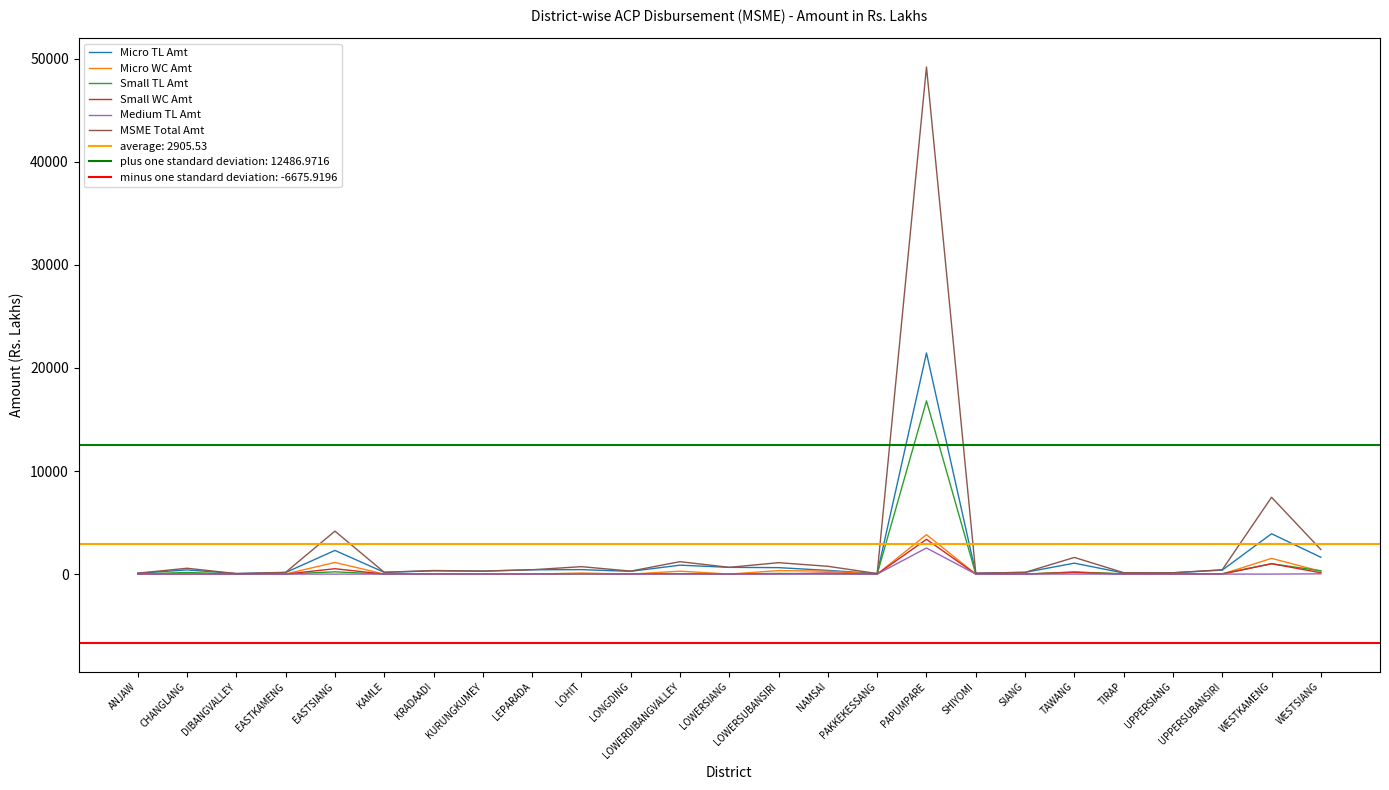

Reading left to right, transcribe all the data shown in this chart.

Micro TL Amt: ANJAW=82.2	CHANGLANG=404.8	DIBANGVALLEY=49.7	EASTKAMENG=152.0	EASTSIANG=2296.3	KAMLE=173.2	KRADAADI=312.8	KURUNGKUMEY=285.3	LEPARADA=418.7	LOHIT=433.6	LONGDING=266.8	LOWERDIBANGVALLEY=865.4	LOWERSIANG=653.8	LOWERSUBANSIRI=625.6	NAMSAI=356.8	PAKKEKESSANG=50.9	PAPUMPARE=21450.4	SHIYOMI=86.8	SIANG=167.4	TAWANG=1060.7	TIRAP=104.1	UPPERSIANG=128.2	UPPERSUBANSIRI=385.0	WESTKAMENG=3913.9	WESTSIANG=1634.2
Micro WC Amt: ANJAW=0.0	CHANGLANG=2.0	DIBANGVALLEY=0.0	EASTKAMENG=12.0	EASTSIANG=1129.4	KAMLE=0.0	KRADAADI=35.4	KURUNGKUMEY=0.0	LEPARADA=3.0	LOHIT=102.3	LONGDING=0.0	LOWERDIBANGVALLEY=281.8	LOWERSIANG=0.0	LOWERSUBANSIRI=339.2	NAMSAI=280.6	PAKKEKESSANG=0.0	PAPUMPARE=3828.6	SHIYOMI=0.0	SIANG=0.0	TAWANG=206.8	TIRAP=0.0	UPPERSIANG=0.0	UPPERSUBANSIRI=0.0	WESTKAMENG=1525.6	WESTSIANG=270.1
Small TL Amt: ANJAW=4.8	CHANGLANG=160.2	DIBANGVALLEY=0.0	EASTKAMENG=6.0	EASTSIANG=220.1	KAMLE=0.0	KRADAADI=0.0	KURUNGKUMEY=0.0	LEPARADA=0.0	LOHIT=8.9	LONGDING=23.9	LOWERDIBANGVALLEY=17.2	LOWERSIANG=0.4	LOWERSUBANSIRI=67.0	NAMSAI=11.8	PAKKEKESSANG=0.0	PAPUMPARE=16803.3	SHIYOMI=0.0	SIANG=0.0	TAWANG=189.6	TIRAP=31.4	UPPERSIANG=0.0	UPPERSUBANSIRI=36.4	WESTKAMENG=1003.1	WESTSIANG=323.1
Small WC Amt: ANJAW=0.0	CHANGLANG=0.0	DIBANGVALLEY=0.0	EASTKAMENG=0.0	EASTSIANG=520.8	KAMLE=0.0	KRADAADI=0.0	KURUNGKUMEY=0.0	LEPARADA=0.0	LOHIT=42.0	LONGDING=0.0	LOWERDIBANGVALLEY=40.0	LOWERSIANG=0.0	LOWERSUBANSIRI=17.0	NAMSAI=106.2	PAKKEKESSANG=0.0	PAPUMPARE=3373.0	SHIYOMI=0.0	SIANG=0.0	TAWANG=159.0	TIRAP=0.0	UPPERSIANG=0.0	UPPERSUBANSIRI=0.0	WESTKAMENG=1009.0	WESTSIANG=126.0
Medium TL Amt: ANJAW=0.0	CHANGLANG=0.0	DIBANGVALLEY=0.0	EASTKAMENG=0.0	EASTSIANG=0.0	KAMLE=0.0	KRADAADI=0.0	KURUNGKUMEY=0.0	LEPARADA=0.0	LOHIT=33.2	LONGDING=0.0	LOWERDIBANGVALLEY=0.0	LOWERSIANG=0.0	LOWERSUBANSIRI=0.0	NAMSAI=0.0	PAKKEKESSANG=0.0	PAPUMPARE=2531.9	SHIYOMI=0.0	SIANG=0.0	TAWANG=0.0	TIRAP=0.0	UPPERSIANG=0.0	UPPERSUBANSIRI=0.0	WESTKAMENG=0.0	WESTSIANG=26.9
MSME Total Amt: ANJAW=86.9	CHANGLANG=567.0	DIBANGVALLEY=49.7	EASTKAMENG=170.1	EASTSIANG=4166.6	KAMLE=173.2	KRADAADI=348.1	KURUNGKUMEY=293.2	LEPARADA=421.7	LOHIT=720.0	LONGDING=290.6	LOWERDIBANGVALLEY=1204.4	LOWERSIANG=654.2	LOWERSUBANSIRI=1108.0	NAMSAI=755.4	PAKKEKESSANG=50.9	PAPUMPARE=49190.2	SHIYOMI=86.9	SIANG=167.4	TAWANG=1616.3	TIRAP=135.5	UPPERSIANG=128.2	UPPERSUBANSIRI=421.4	WESTKAMENG=7451.8	WESTSIANG=2380.3